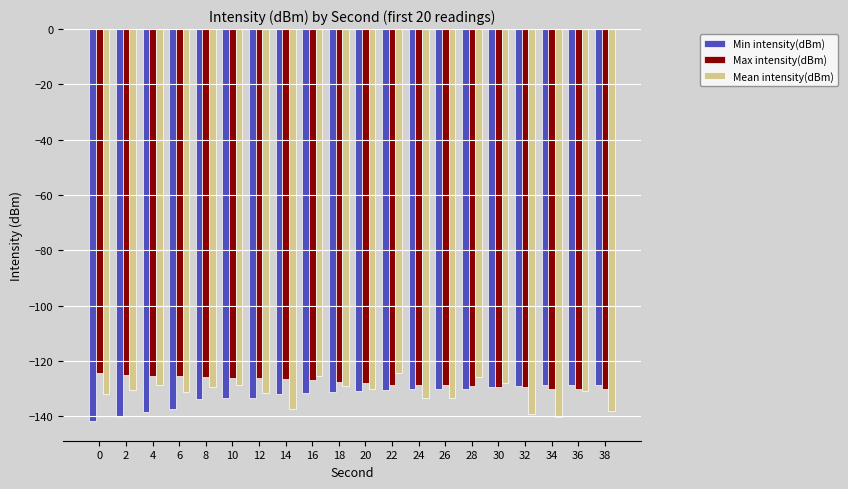

What is the spread (max minus min) of values at 20?

2.9